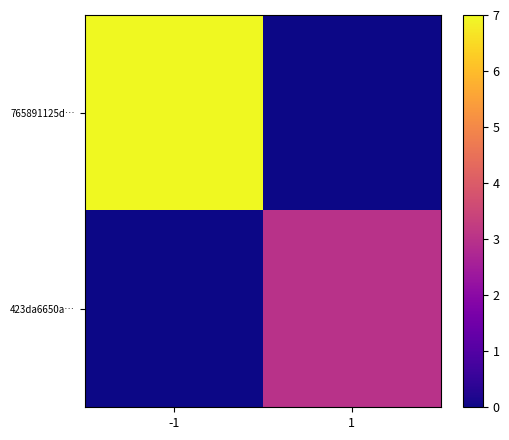

Between -1 and 1, which series saw the biggest shift?

765891125d…